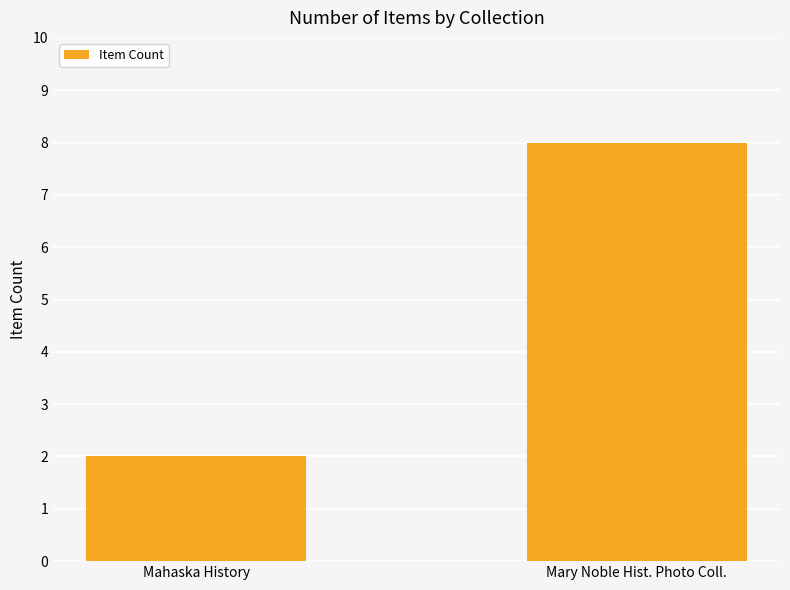

Read the value at Mary Noble Hist. Photo Coll..

8